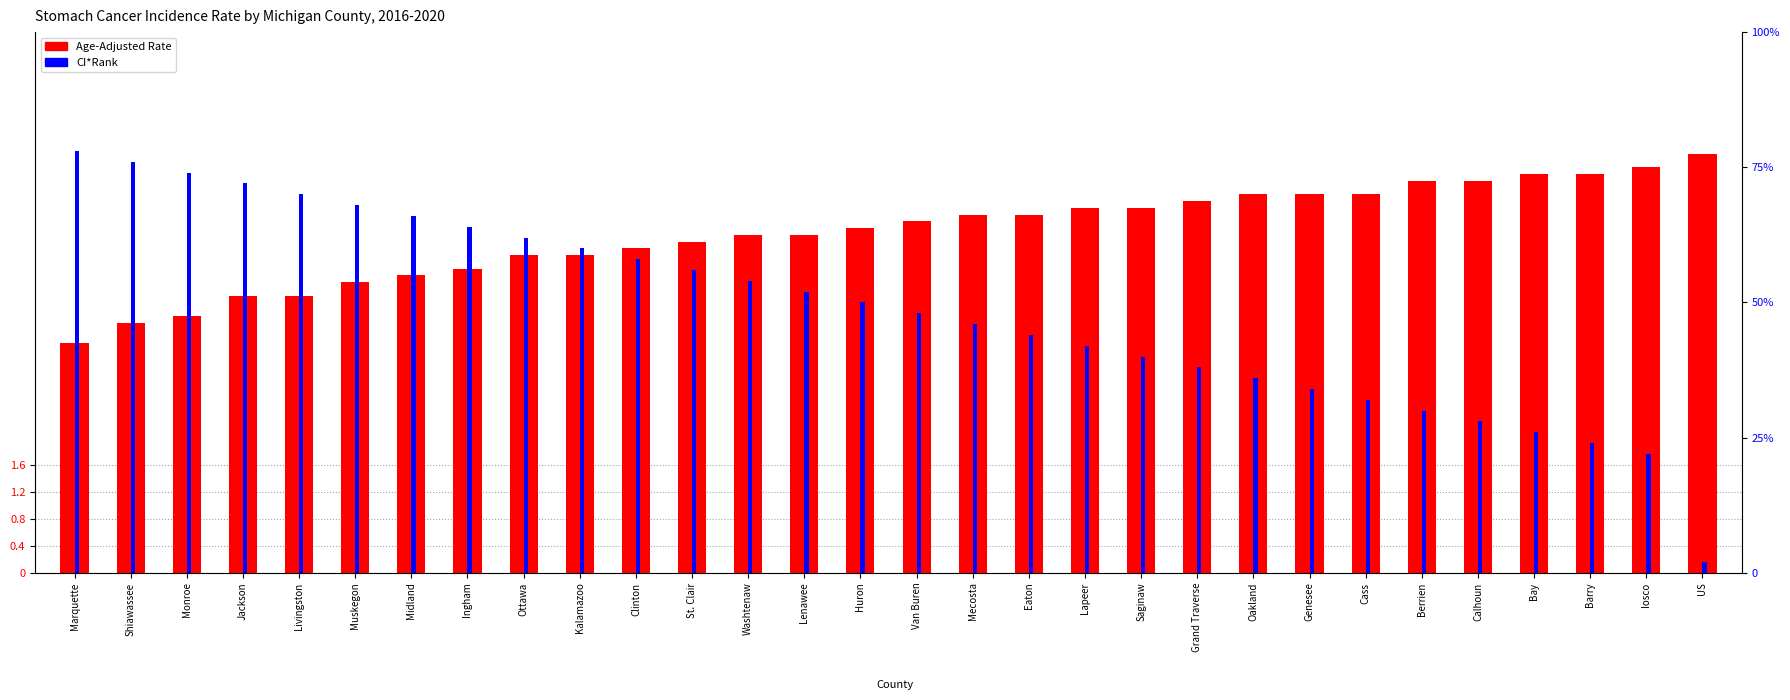

Rank the series by their average value, from highest to lowest.

CI*Rank, Age-Adjusted Rate